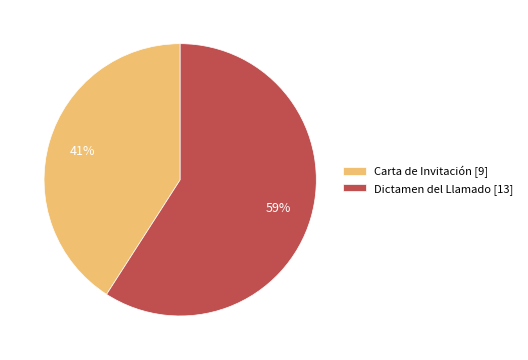

What is the ratio of the value at Dictamen del Llamado [13] to the value at Carta de Invitación [9]?

1.4